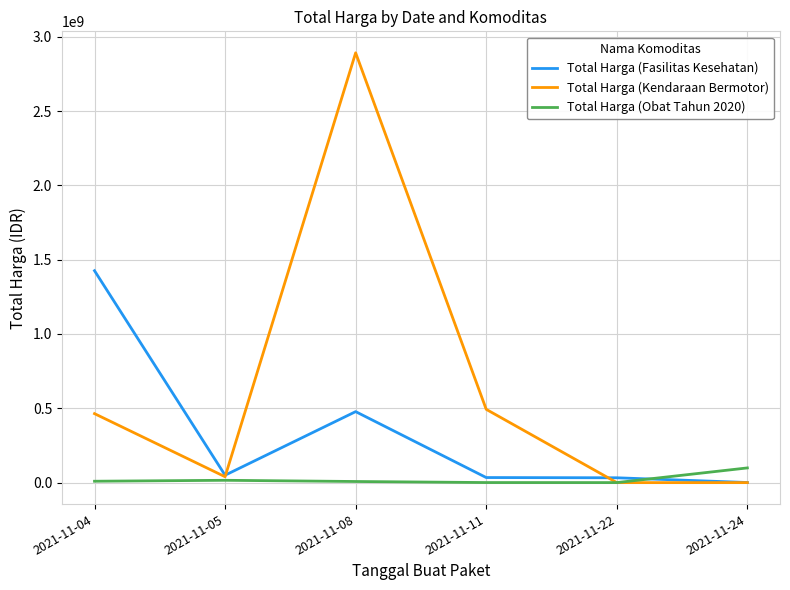

What is the difference between the Total Harga (Kendaraan Bermotor) values at 2021-11-05 and 2021-11-24?

39440000